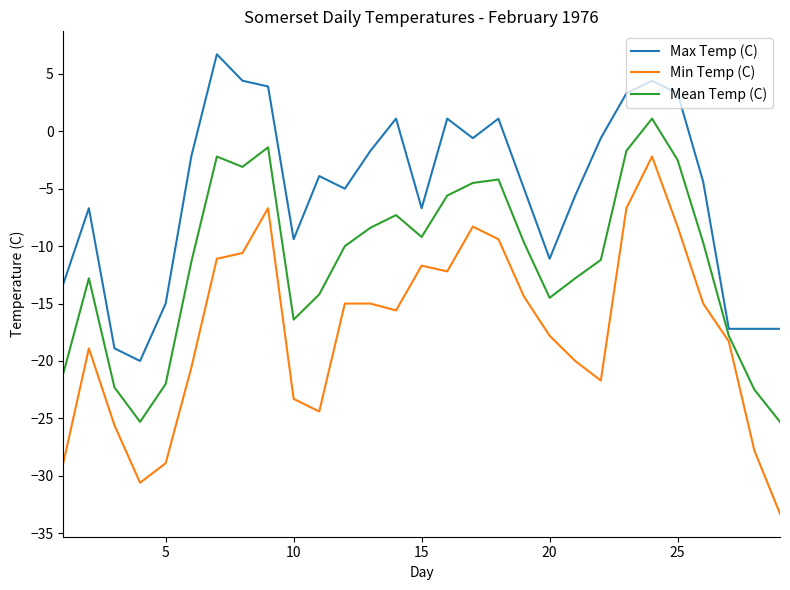

List the series in order of their peak value, highest first.

Max Temp (C), Mean Temp (C), Min Temp (C)